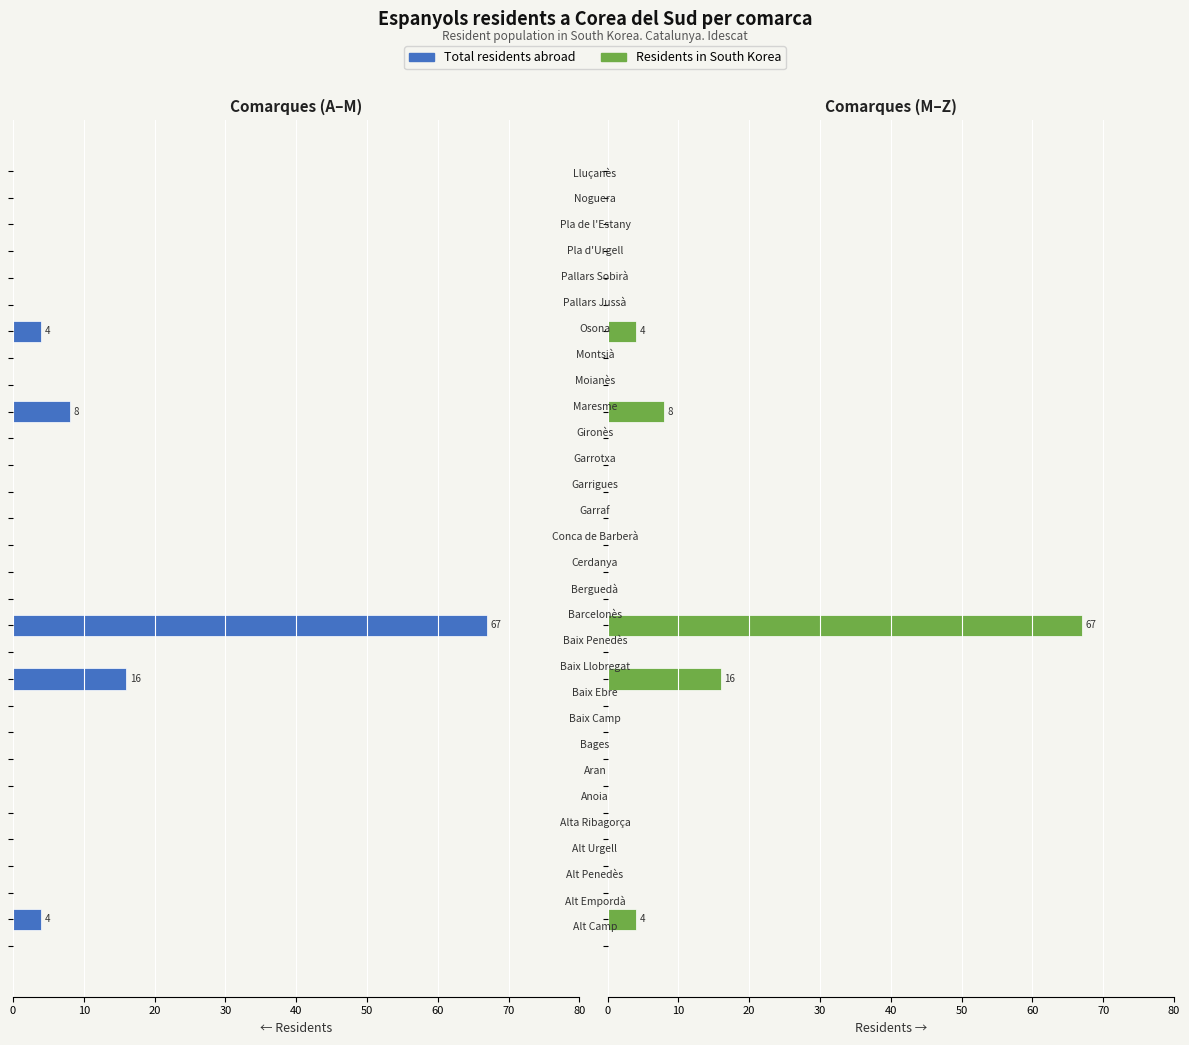

The Residents abroad (right) series shows 0 at 29. True or false?

True